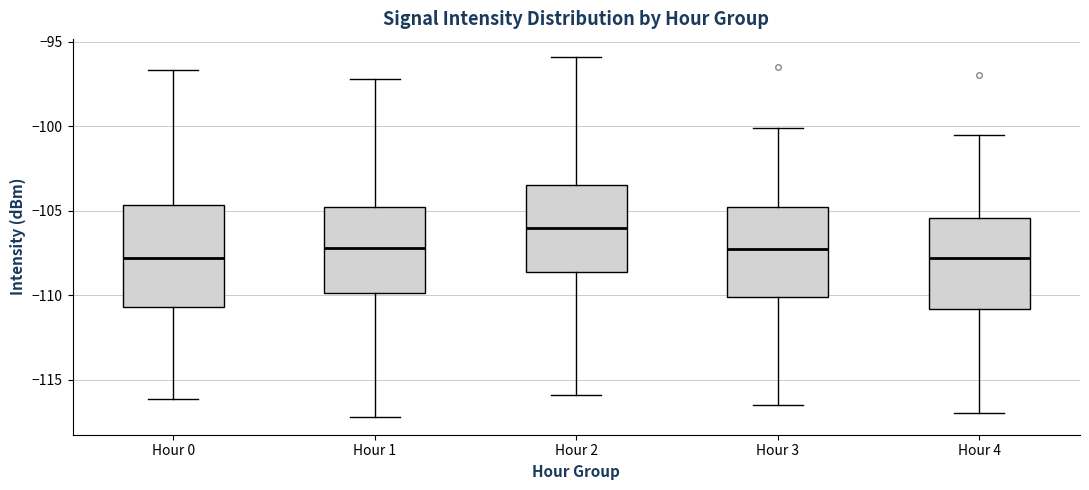

Comparing the boxes themselves (not the whiskers), which one is the tallest?

Hour 0